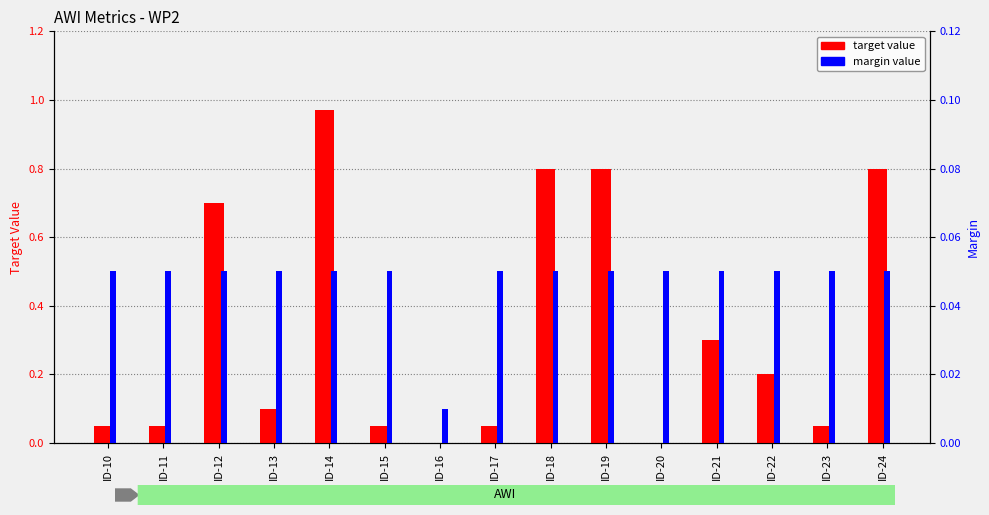

Is it true that margin value equals 0.0 at ID-18?

False